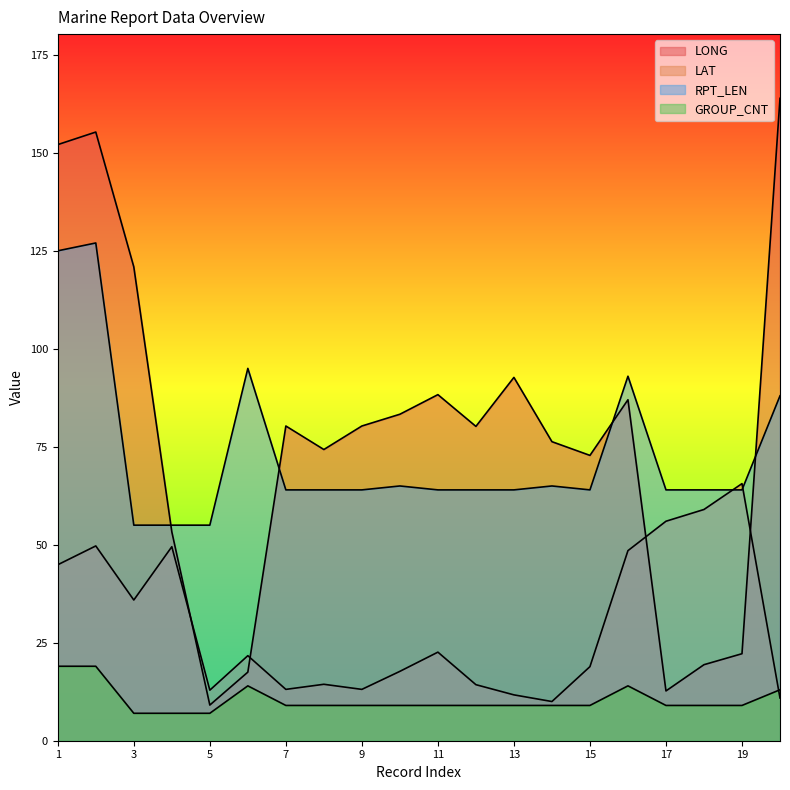

How many interior local peaks does the GROUP_CNT series have?

2